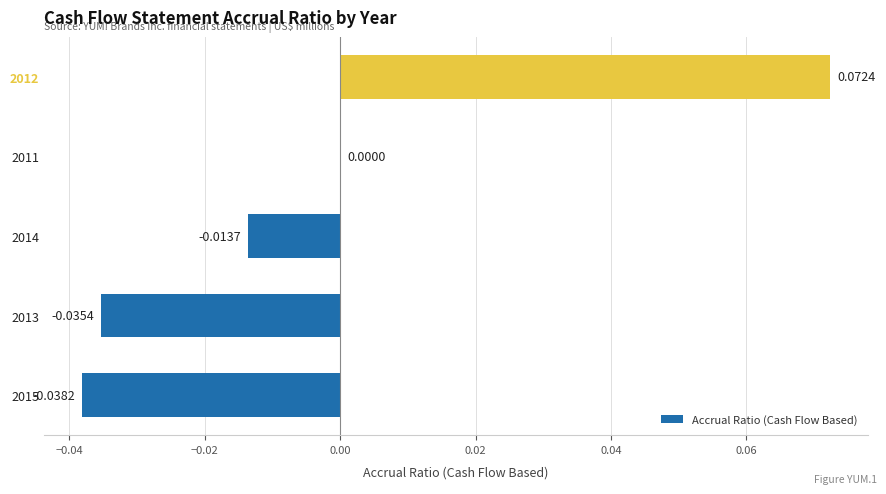

Which has a higher value, 2014 or 2012?

2012